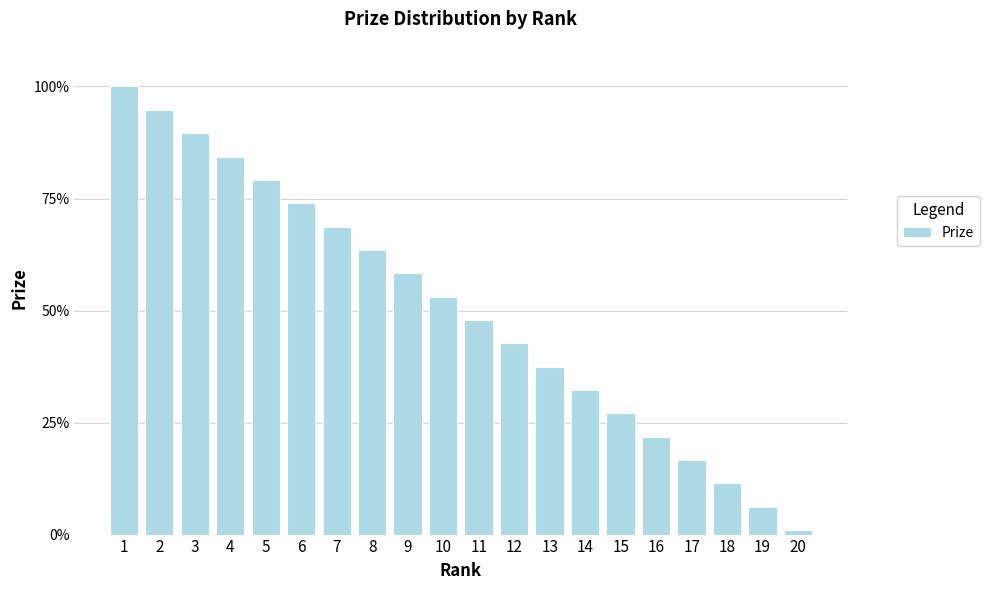

What is the value of the 18th bar from the left?

11.4